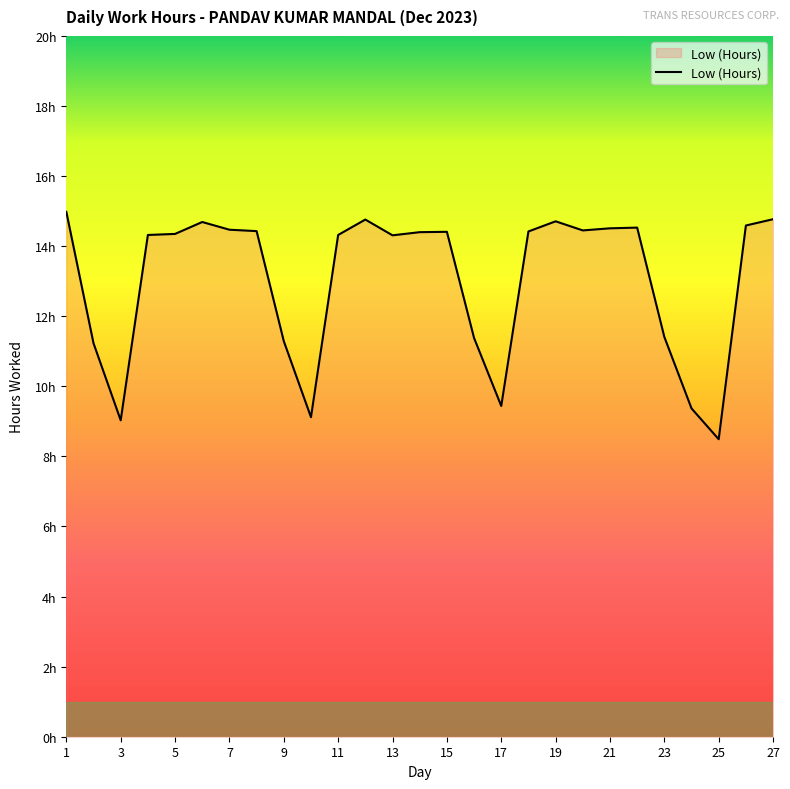

What is the difference between the second highest and second lowest values?

5.7